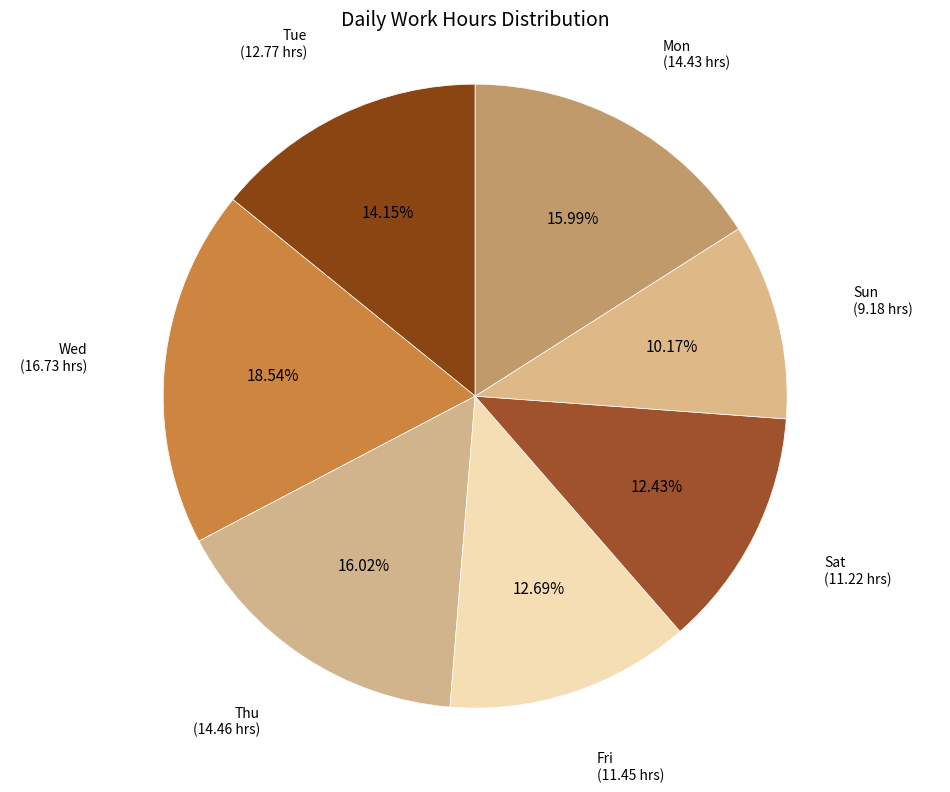

Approximately how many times larger is the value at Mon compared to Fri?

1.3